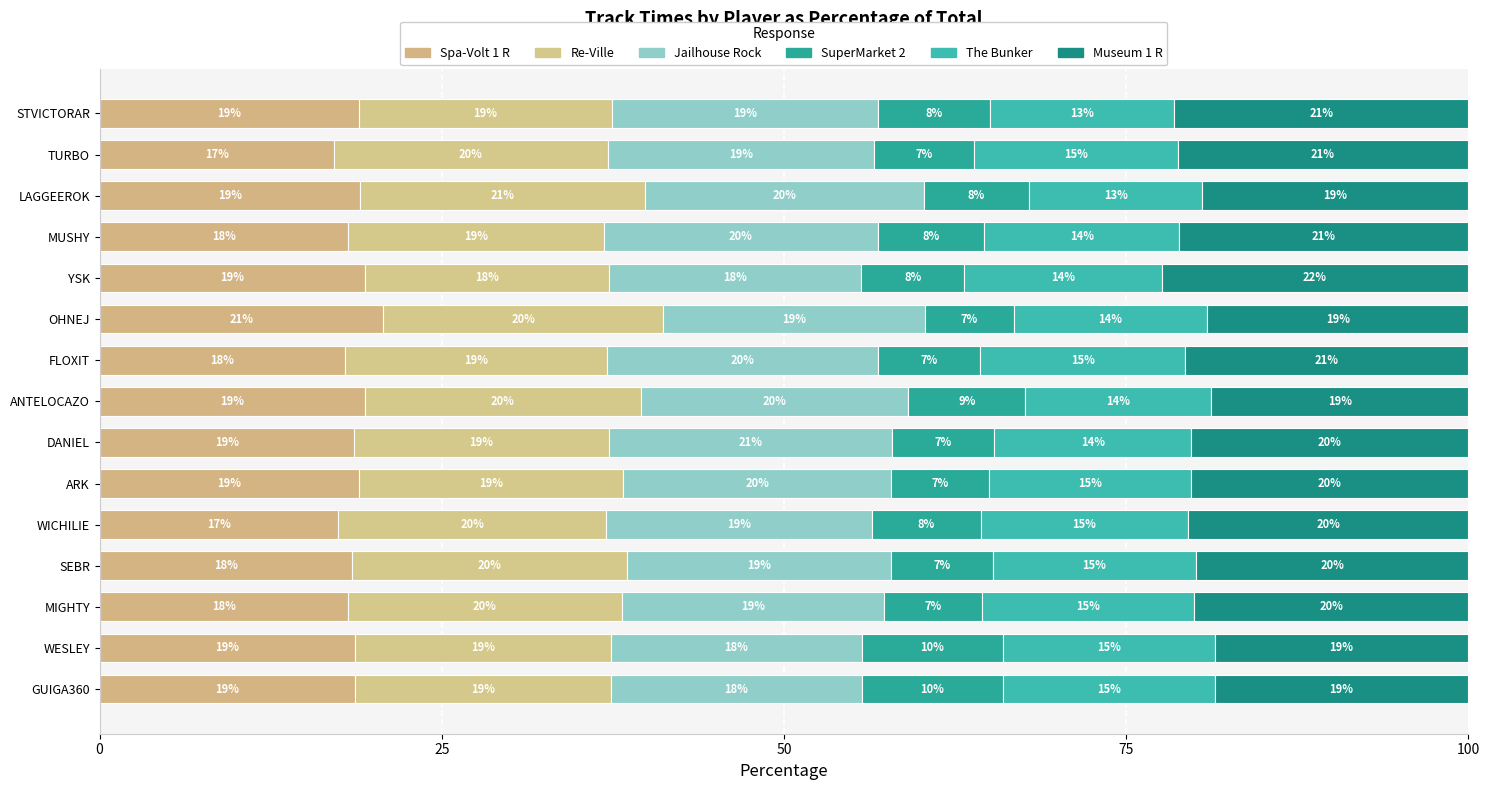

How many data points in Spa-Volt 1 R are less than 18?

3